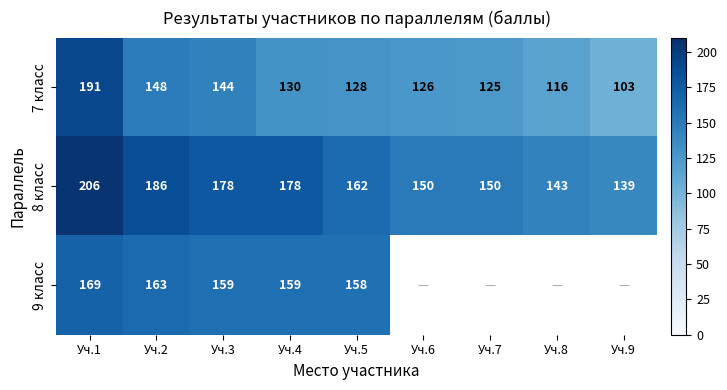

Which has a higher value, Уч.9 or Уч.3?

Уч.3